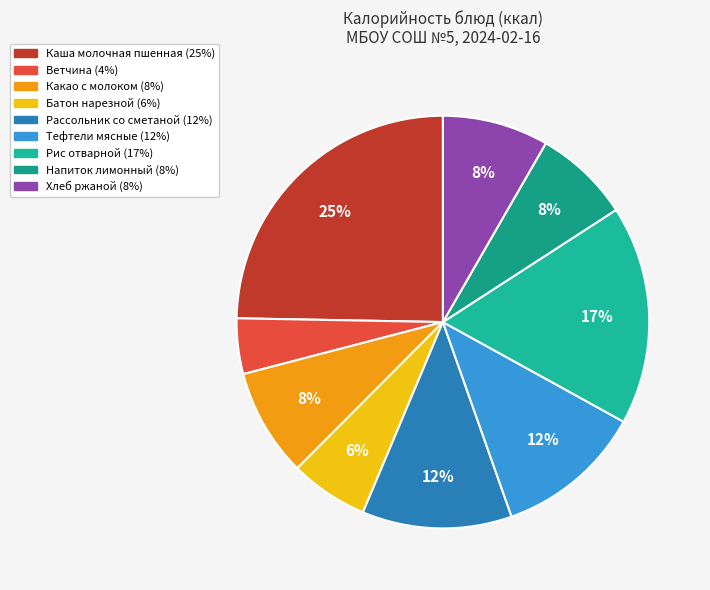

What is the total percentage of Батон нарезной and Напиток лимонный?

13.7%